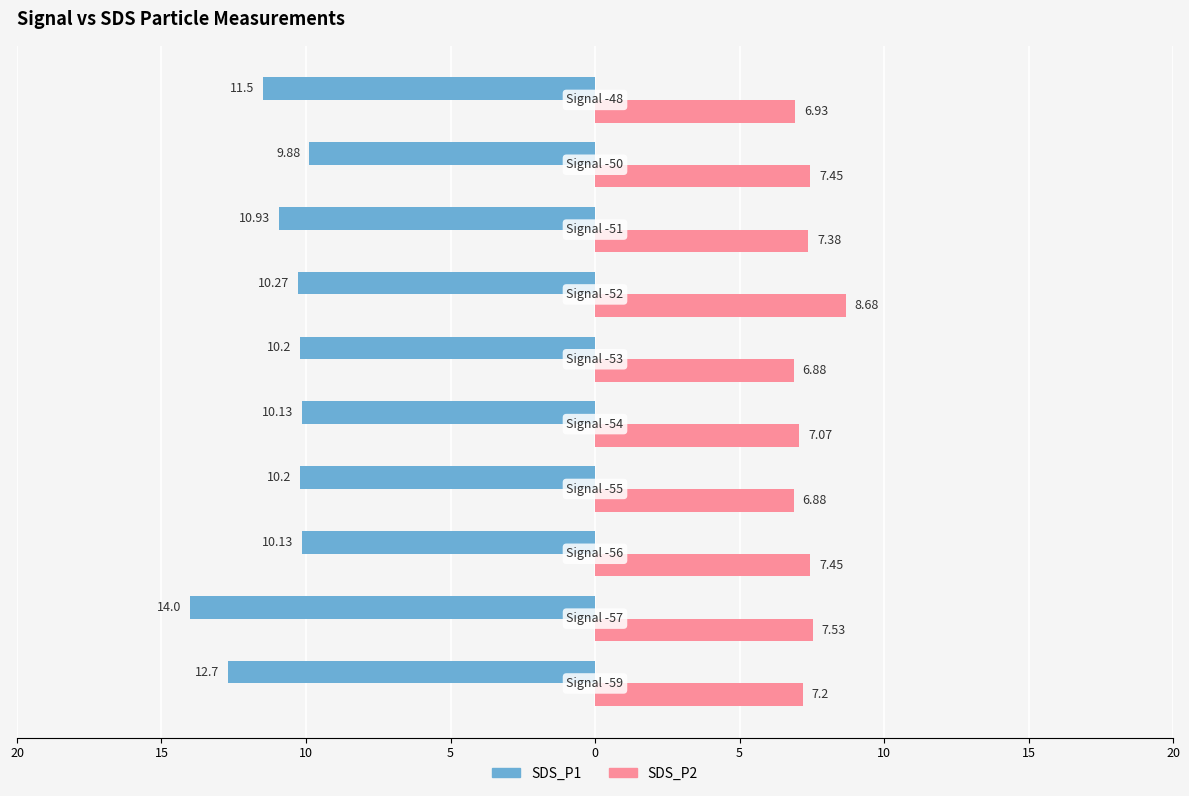

What is the average value of the SDS_P2 series?

7.3